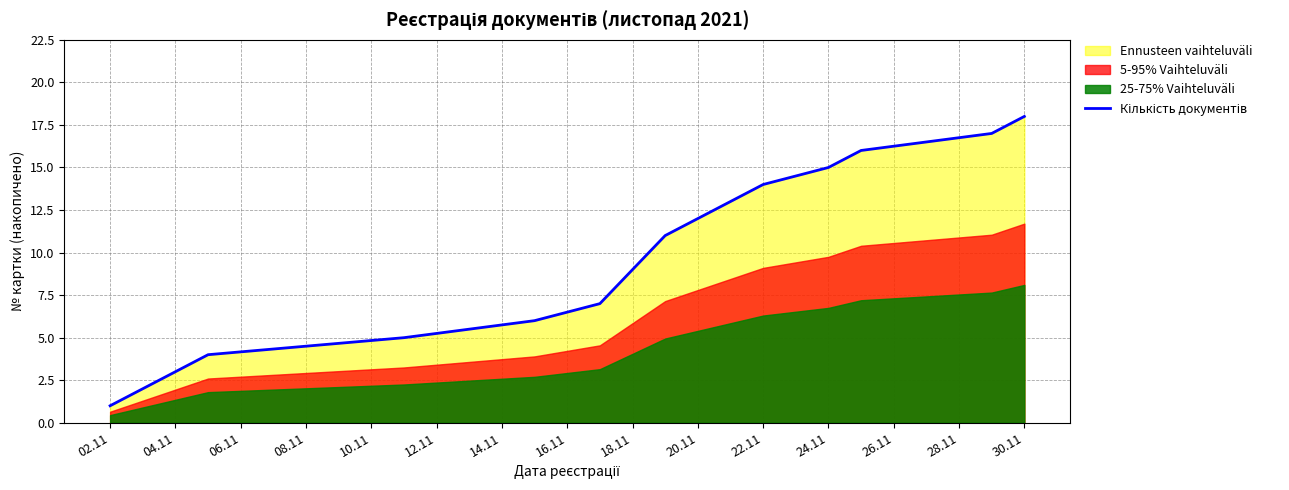

What is the average value?

9